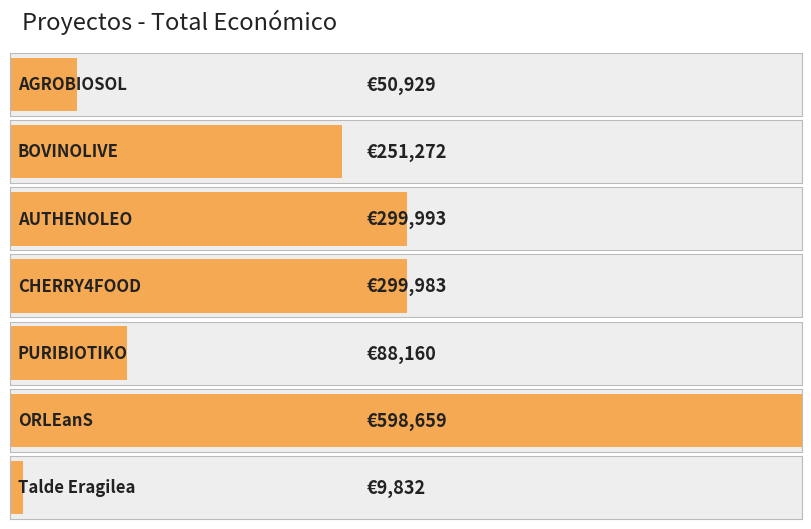

Is it true that the value at CHERRY4FOOD is 63887?

False